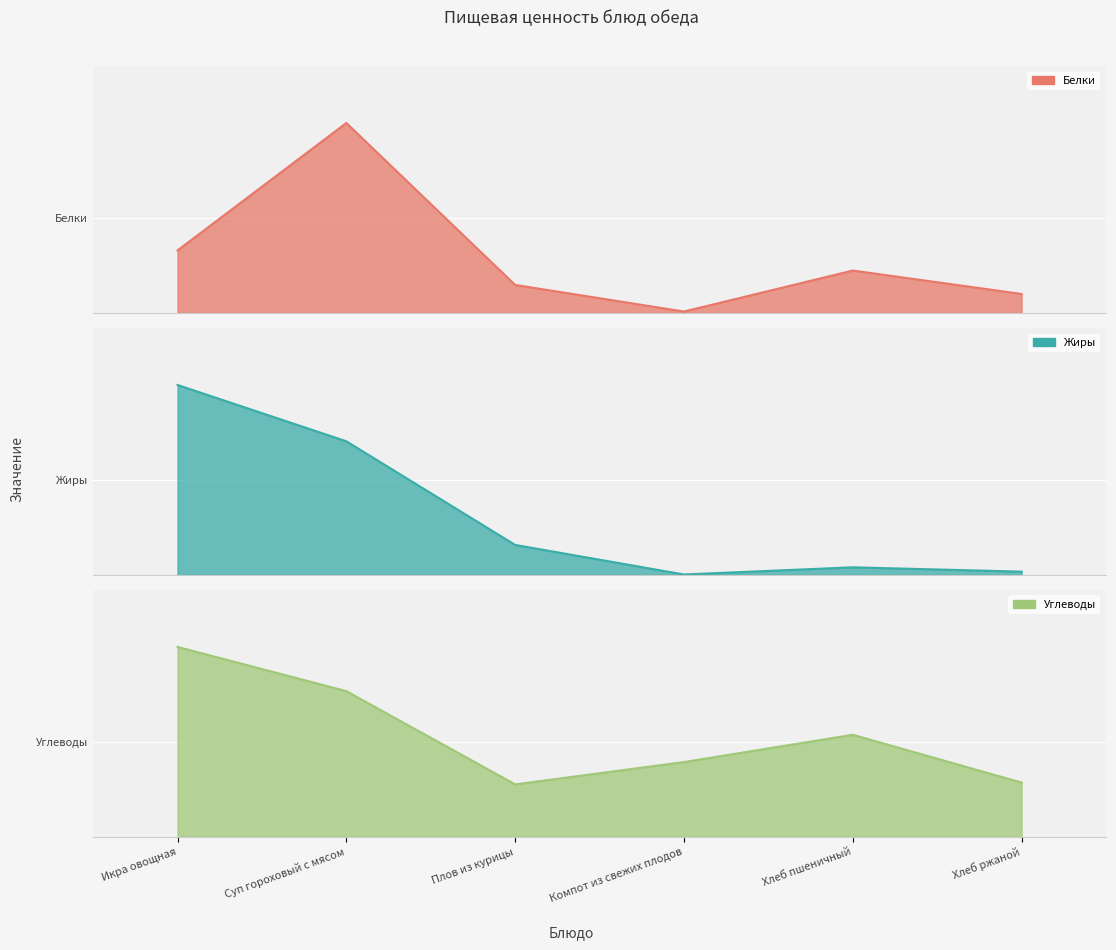

At how many categories does at least one series exceed 66?

1